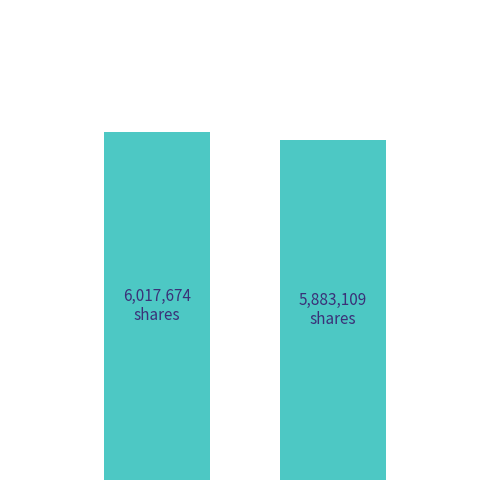

What is the average value?

5950392